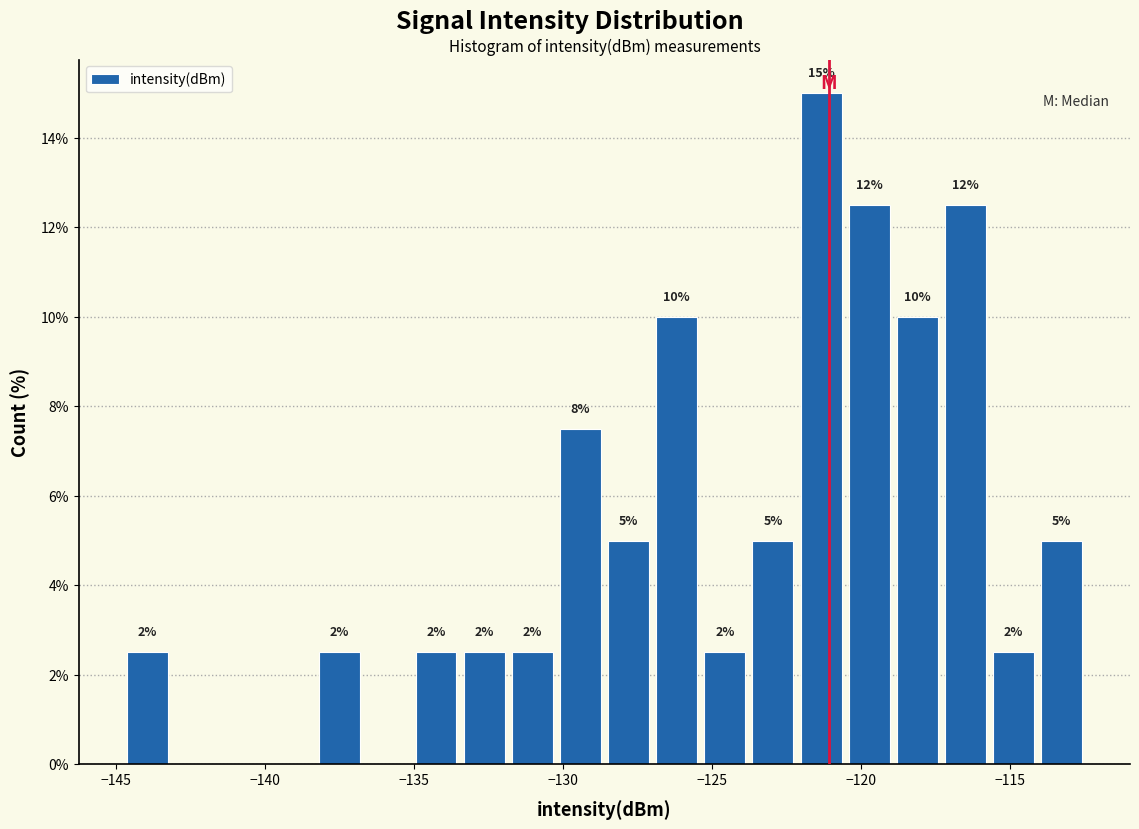

Read against the x-axis, roughly where is the centre of the tallest bar?

-121.5